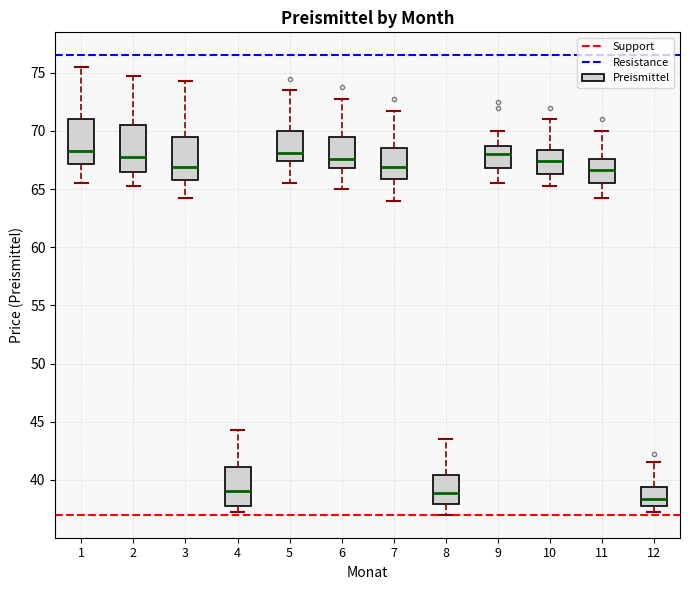

Reading left to right, read every box against the y-axis: the position of its median line, the range the box covers, and the ends of its whiskers. The values are not printed on the chart, so give them approximately, as read against the axis.

1: median 68.5, box 67.0 to 71.0, whiskers 65.5 to 75.5
2: median 68.0, box 66.5 to 70.5, whiskers 65.5 to 75.0
3: median 67.0, box 66.0 to 69.5, whiskers 64.5 to 74.5
4: median 39.0, box 38.0 to 41.0, whiskers 37.5 to 44.5
5: median 68.0, box 67.5 to 70.0, whiskers 65.5 to 73.5
6: median 67.5, box 67.0 to 69.5, whiskers 65.0 to 73.0
7: median 67.0, box 66.0 to 68.5, whiskers 64.0 to 72.0
8: median 39.0, box 38.0 to 40.5, whiskers 37.0 to 43.5
9: median 68.0, box 67.0 to 68.5, whiskers 65.5 to 70.0
10: median 67.5, box 66.5 to 68.5, whiskers 65.5 to 71.0
11: median 66.5, box 65.5 to 67.5, whiskers 64.5 to 70.0
12: median 38.5, box 38.0 to 39.5, whiskers 37.5 to 41.5